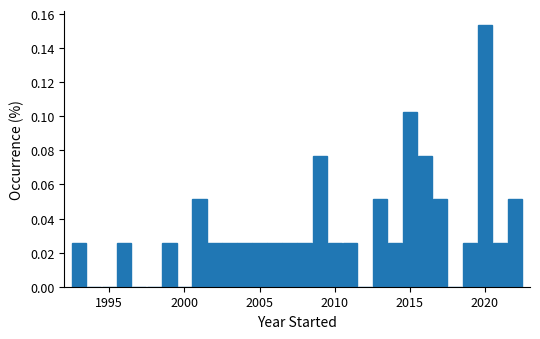

Around what value on the x-axis is the tallest bar? Give the approximate position of its centre, as read against the axis.

2020.0